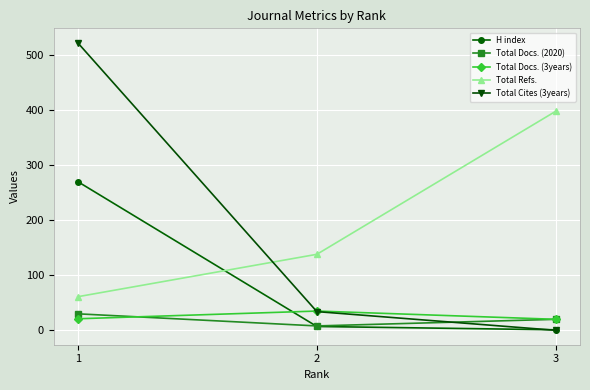

What is the sum of the Total Docs. (2020) values at 1 and 2?

38